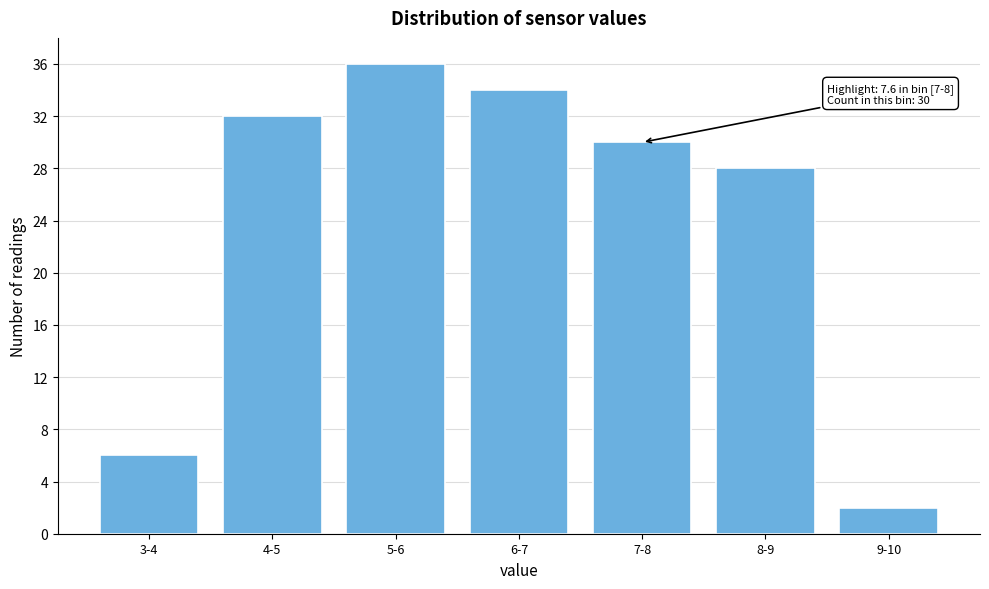

Reading left to right, what are all the values shown in this chart?

6	32	36	34	30	28	2